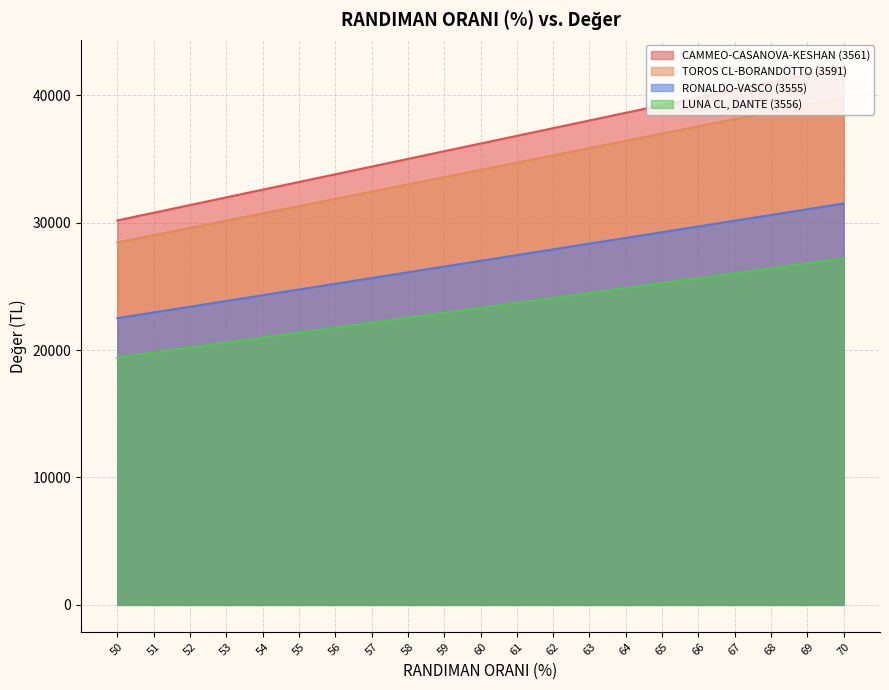

At which label does RONALDO-VASCO (3555) reach its peak?

70